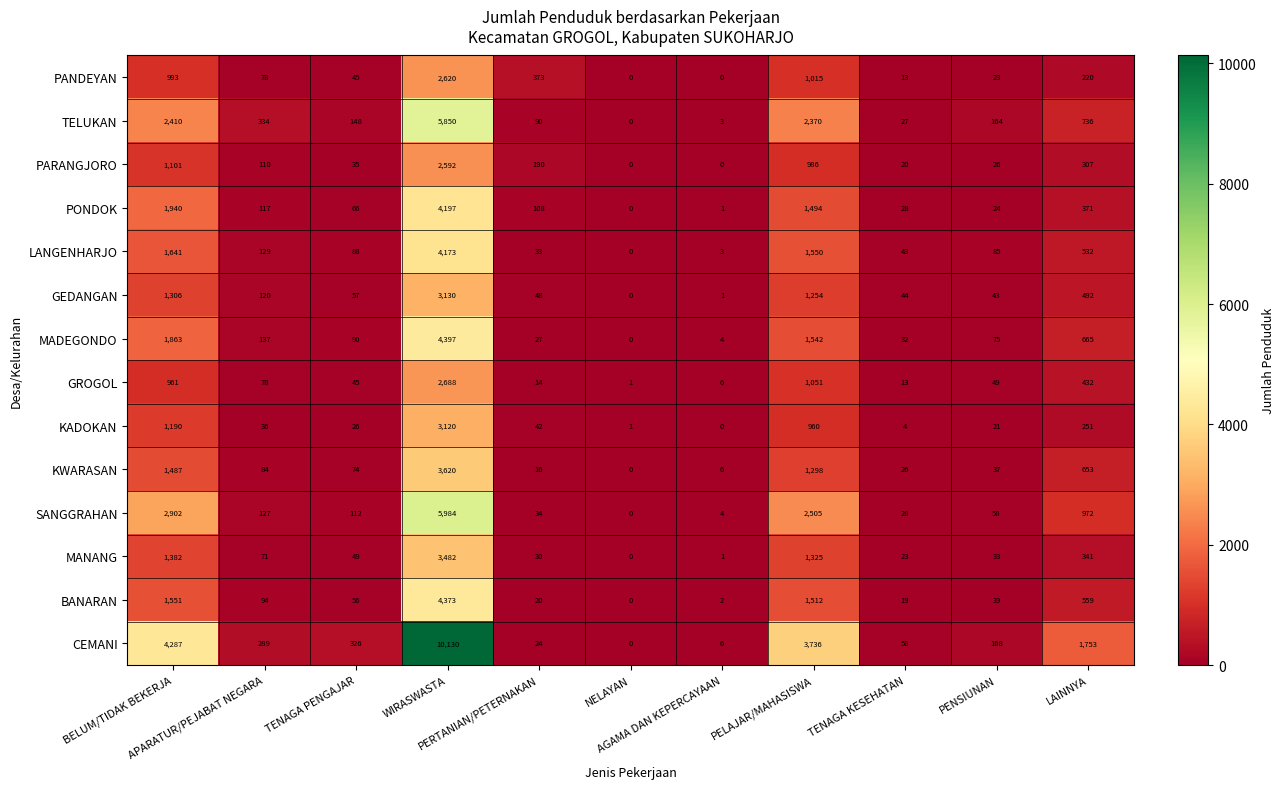

What is the difference between the maximum and minimum values in the MANANG series?

3482